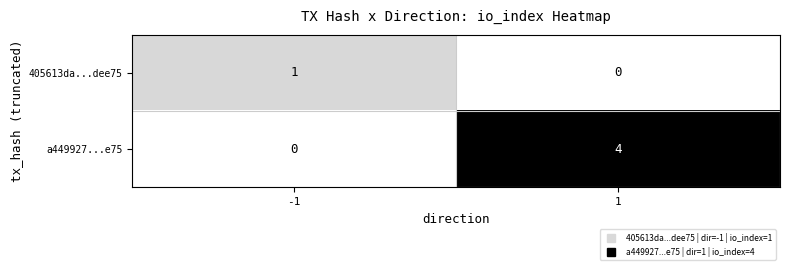

Which series has the largest range (max minus min)?

a449927...e75